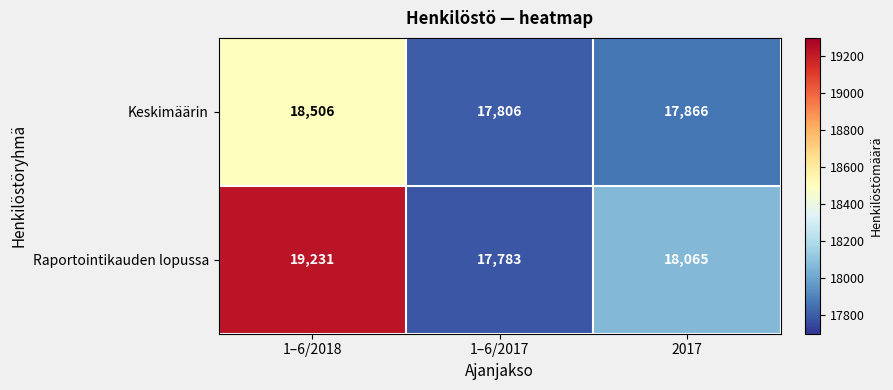

Between 1–6/2017 and 2017, which series saw the biggest shift?

Raportointikauden lopussa